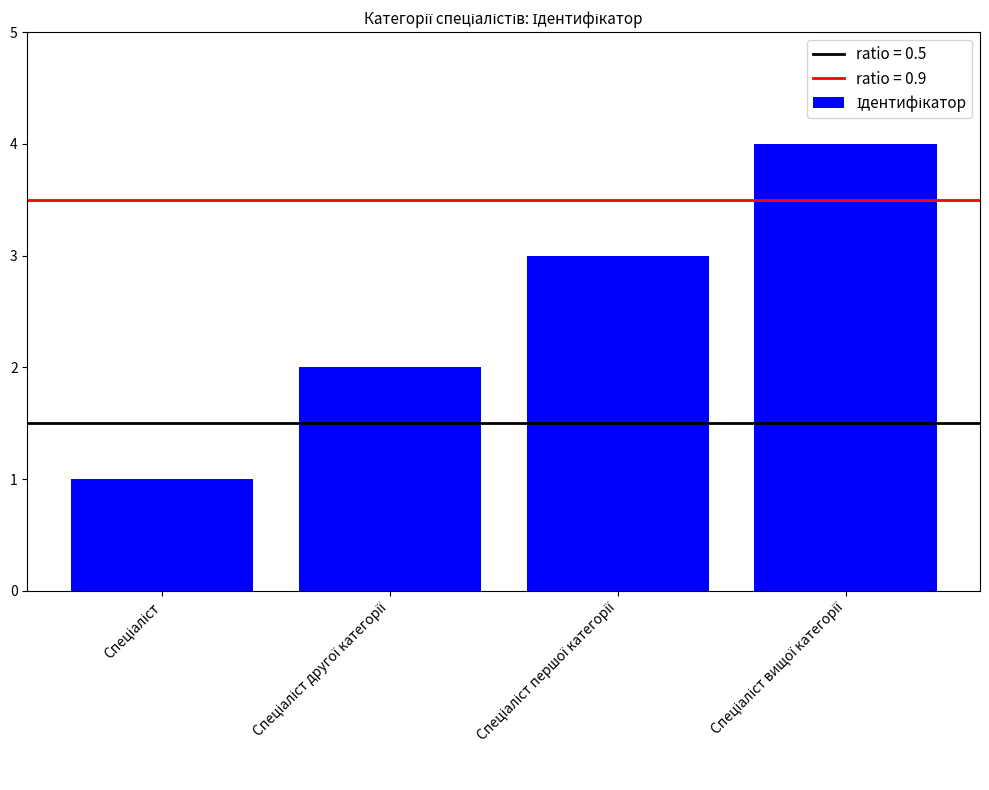

What is the greatest value displayed?

4